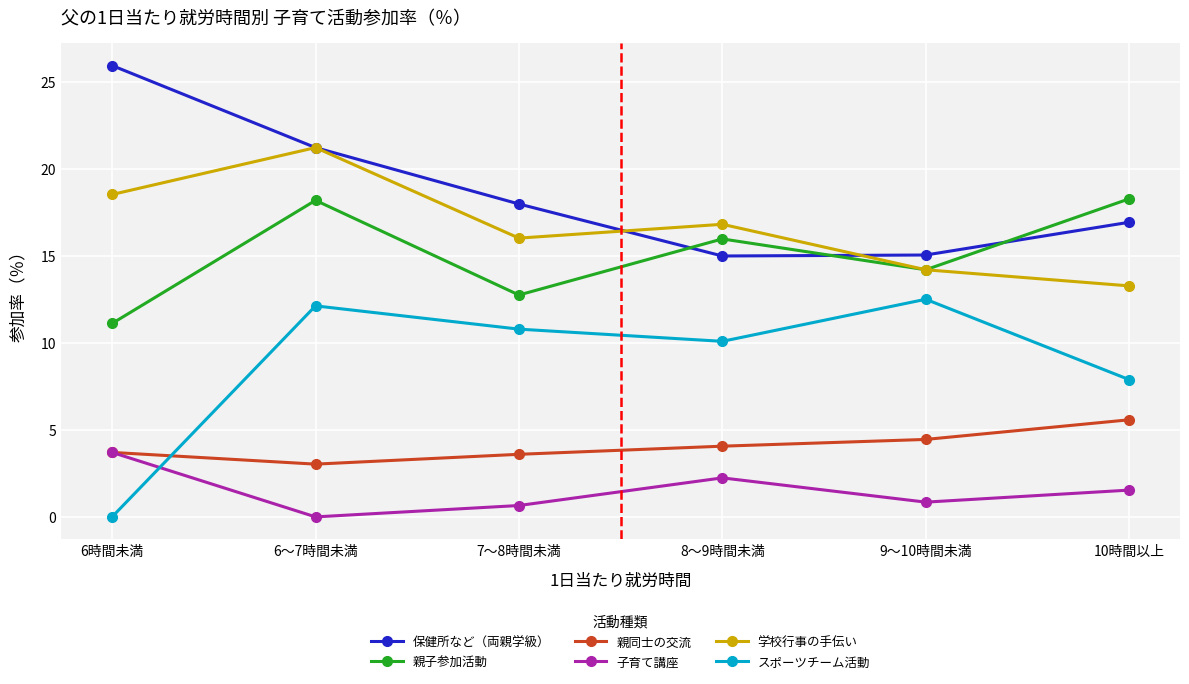

Where is the first local maximum for スポーツチーム活動?

6～7時間未満